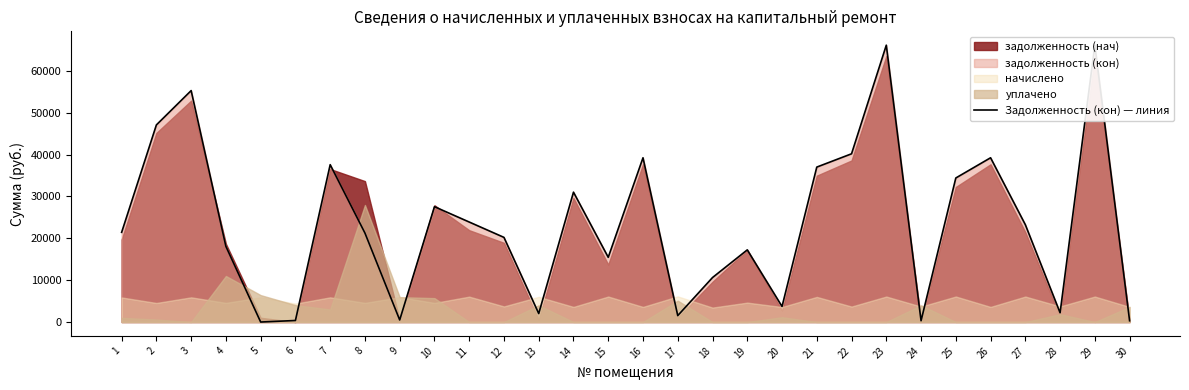

Reading right to left, what are all the values shown in this chart?

301.1	66137.5	2204.2	23259.8	39239.3	34409.8	307.7	66137.5	40189.4	37013.7	3715.1	17237.0	10625.5	1532.9	39239.3	15461.8	31024.4	2024.4	20219.5	23889.3	27552.9	495.3	21259.7	37591.2	366.6	0.0	18069.3	55288.3	47089.7	21430.3